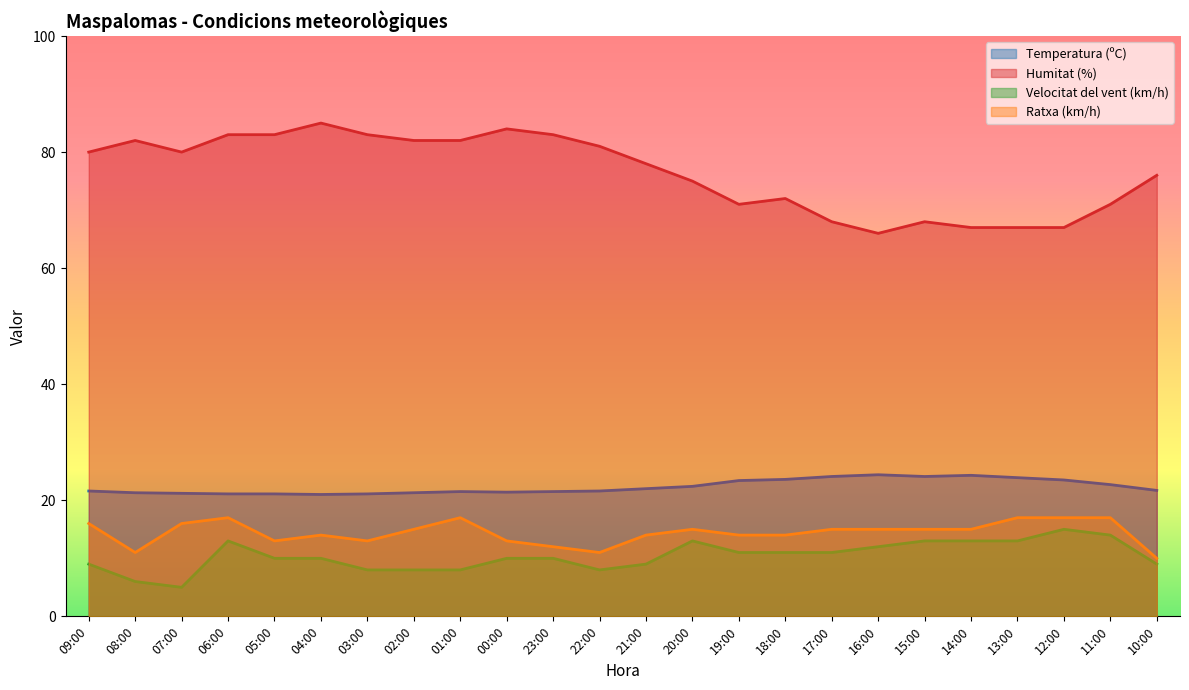

What is the spread (max minus min) of values at 13:00?

54.0